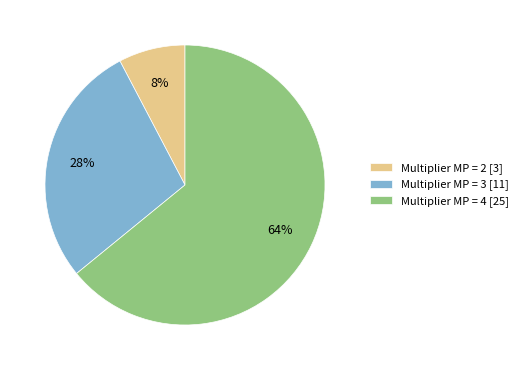

Rank the categories by value from highest to lowest.

Multiplier MP = 4 [25], Multiplier MP = 3 [11], Multiplier MP = 2 [3]